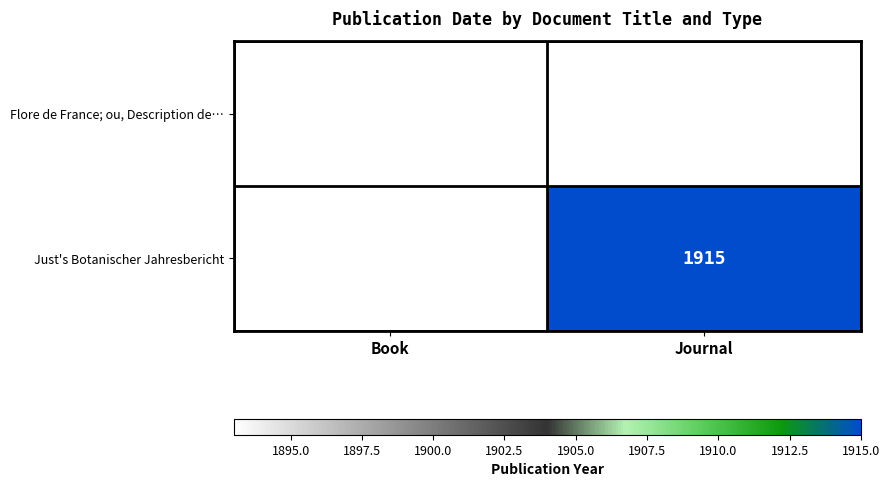

The value of Flore de France; ou, Description de… at Book is 1893. True or false?

True